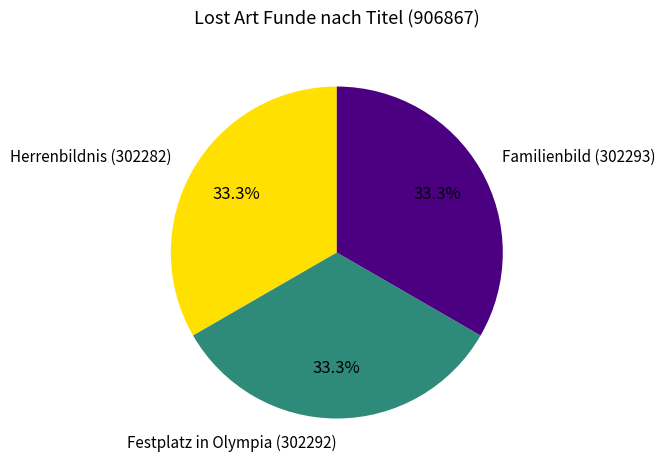

Approximately how many times larger is the value at Herrenbildnis compared to Festplatz in Olympia?

1.0